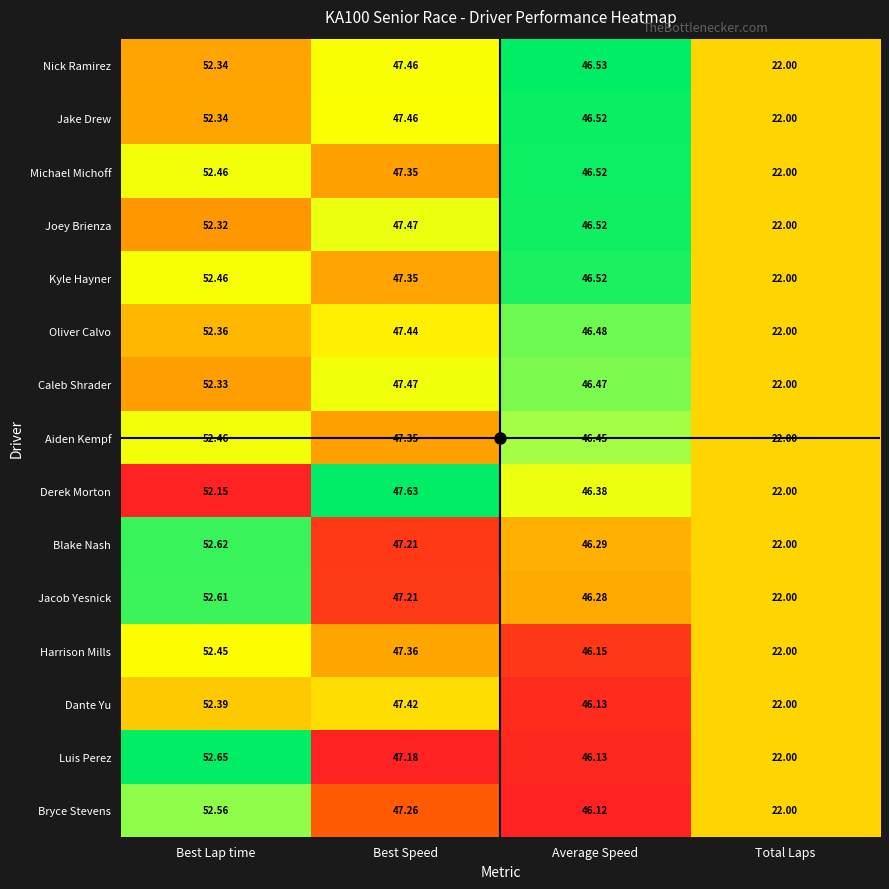

List the labels in order of Luis Perez value, smallest first.

Total Laps, Average Speed, Best Speed, Best Lap time